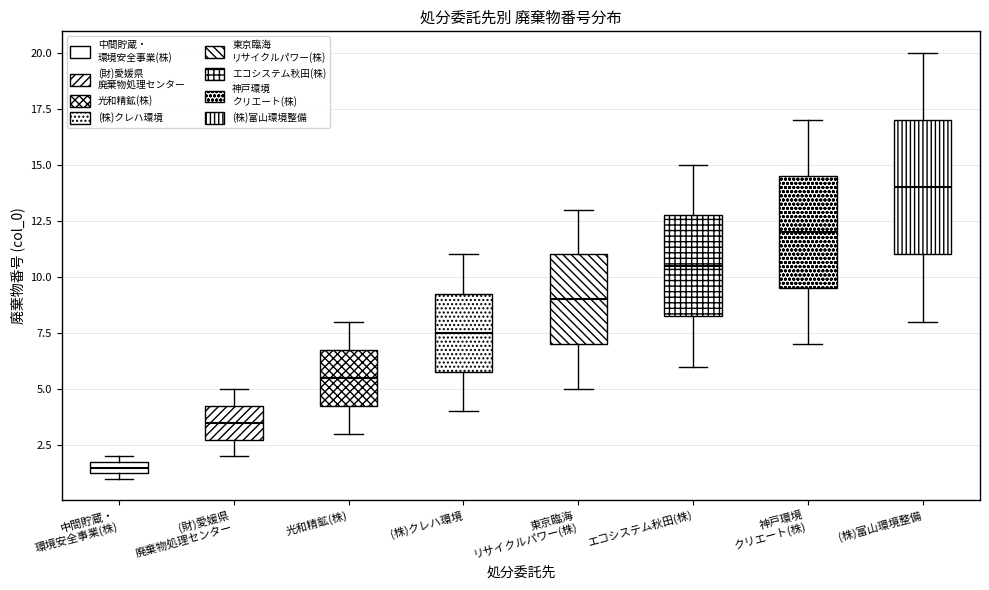

Which box has the lowest median line?

中間貯蔵・ 環境安全事業(株)